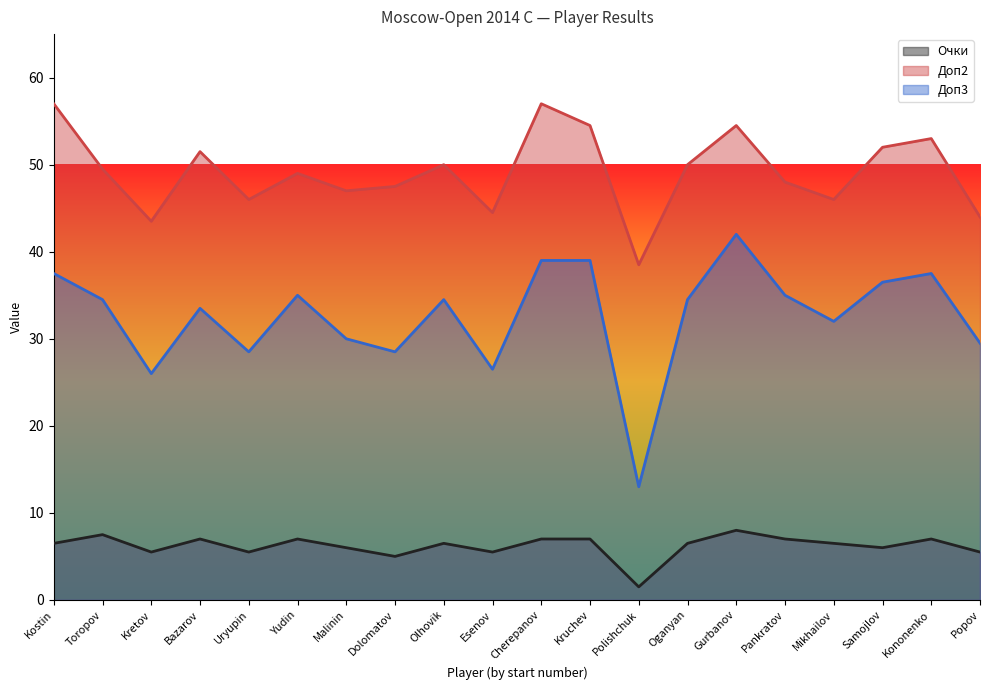

Reading right to left, what are all the values shown in this chart?

Очки: 5.5	7.0	6.0	6.5	7.0	8.0	6.5	1.5	7.0	7.0	5.5	6.5	5.0	6.0	7.0	5.5	7.0	5.5	7.5	6.5
Доп2: 44.0	53.0	52.0	46.0	48.0	54.5	50.0	38.5	54.5	57.0	44.5	50.0	47.5	47.0	49.0	46.0	51.5	43.5	49.5	57.0
Доп3: 29.5	37.5	36.5	32.0	35.0	42.0	34.5	13.0	39.0	39.0	26.5	34.5	28.5	30.0	35.0	28.5	33.5	26.0	34.5	37.5